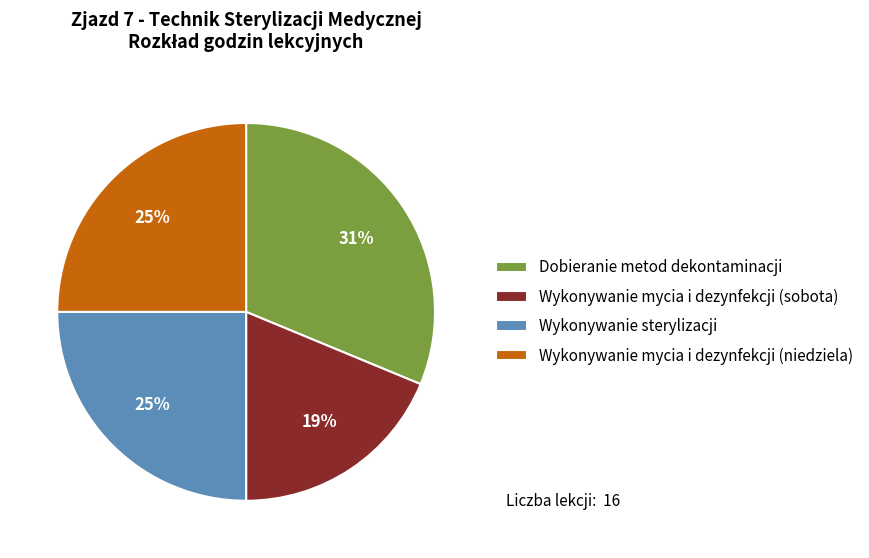

Do Wykonywanie mycia i dezynfekcji (niedziela) and Dobieranie metod dekontaminacji together represent more than half of the pie?

Yes